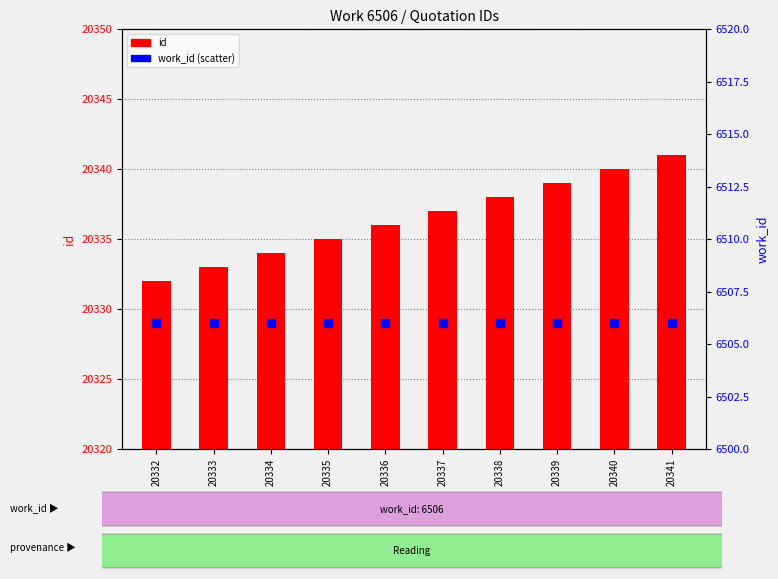

At which category is the sum across all series the highest?

20341